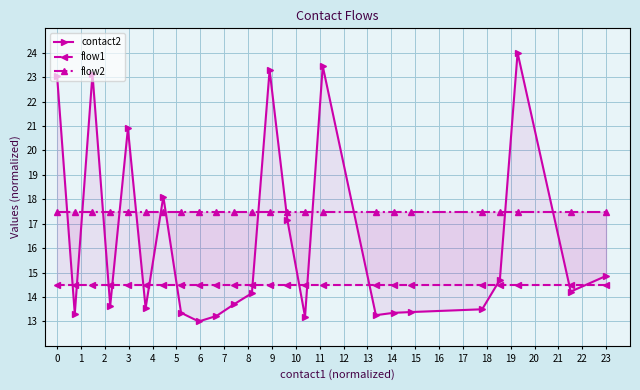

What is the difference between the maximum and minimum values in the contact2 series?

11.0